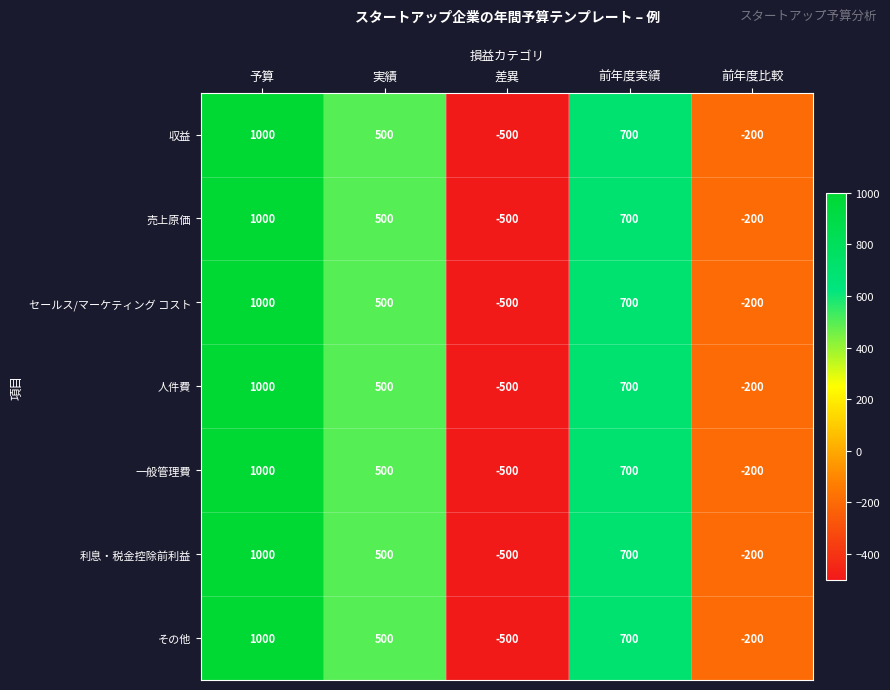

What is the difference between the second highest and second lowest values in the 一般管理費 series?

900